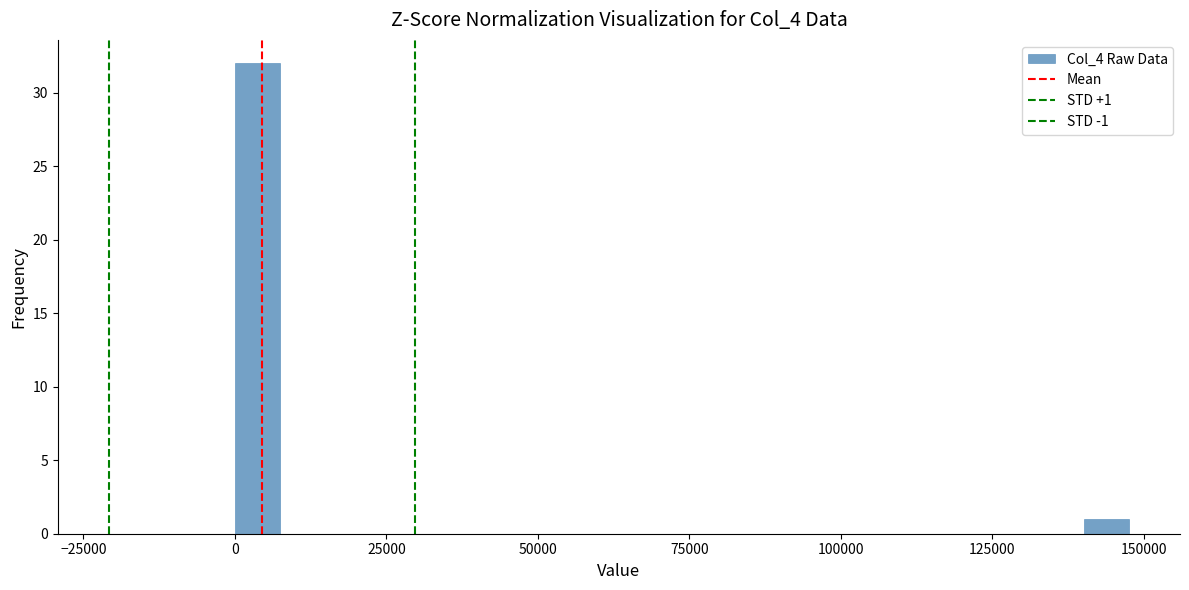

Read against the x-axis, roughly where is the centre of the tallest bar?

5000